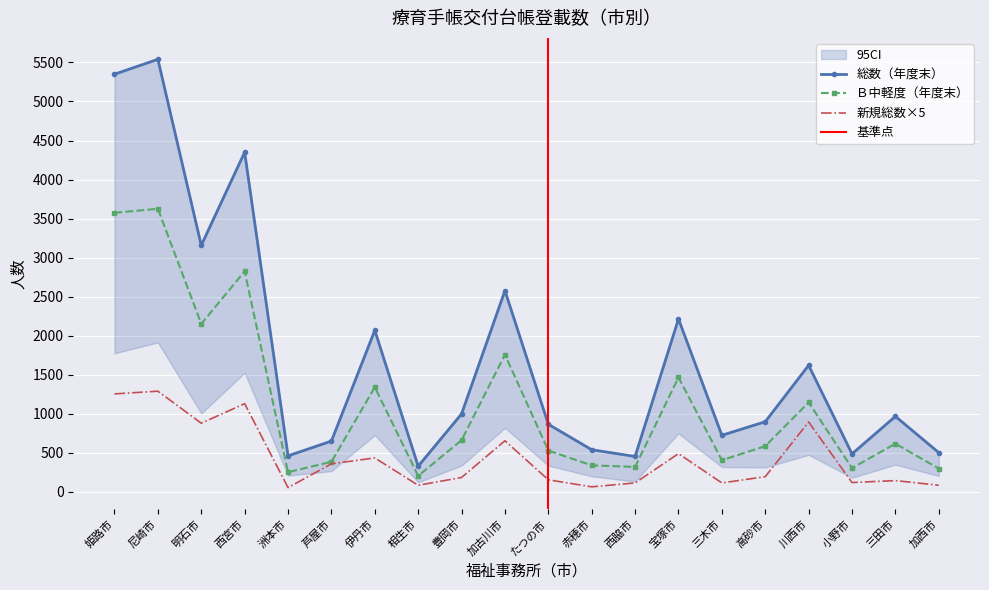

What is the maximum value for 総数（年度末）?

5540